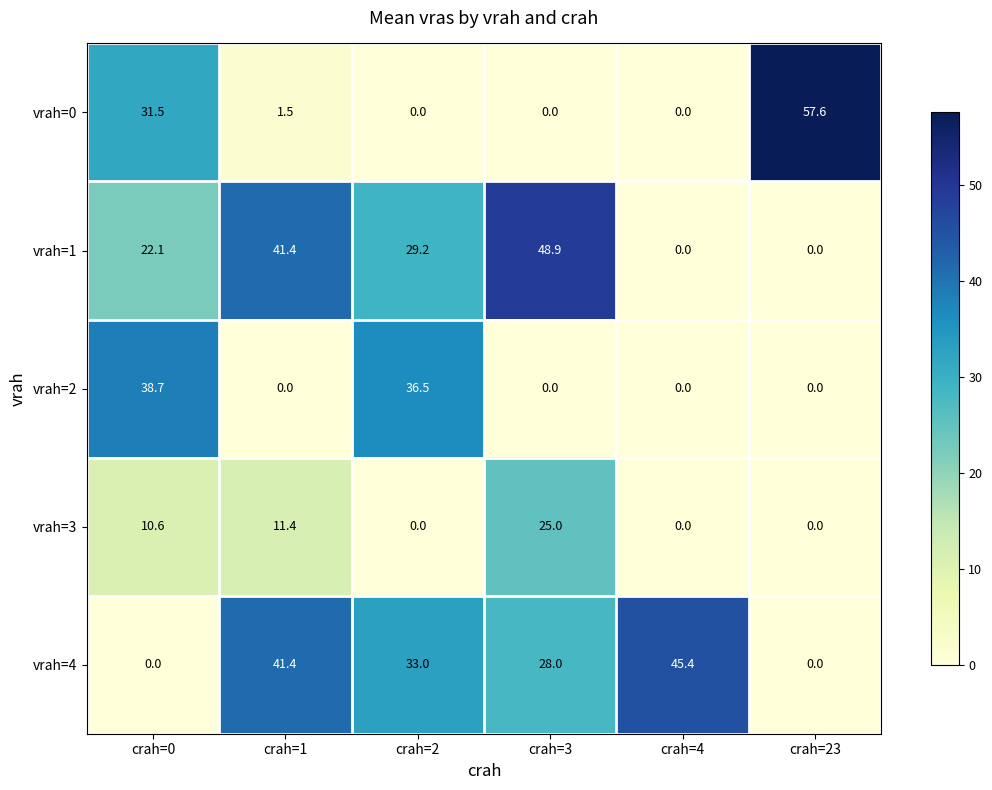

Which label corresponds to the largest value in the chart?

crah=23